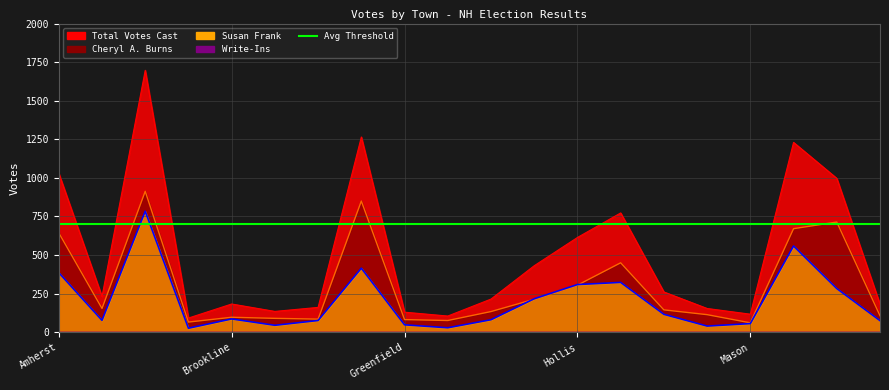

What is the label of the 4th point from the right?

Mason